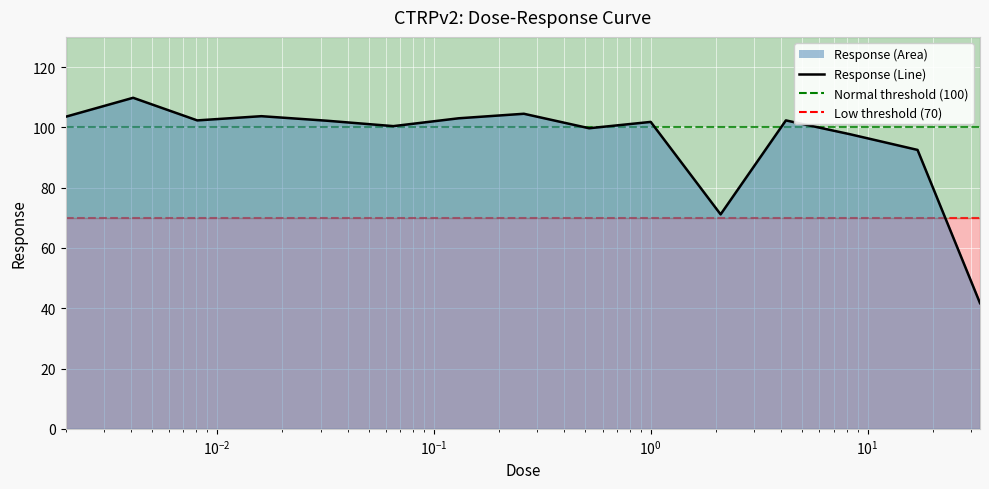

What is the difference between the maximum and minimum values?

68.1